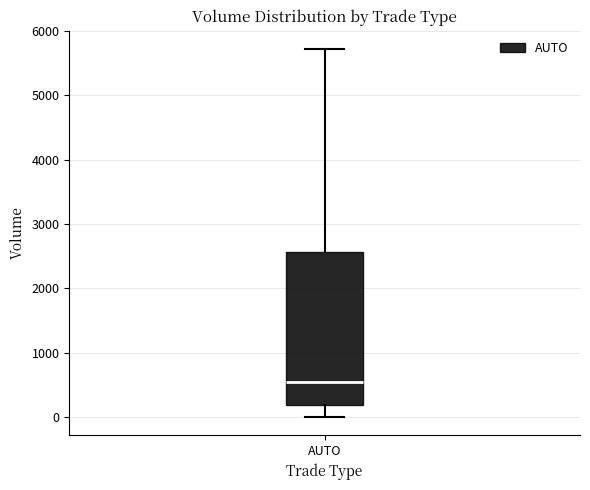

Read this box plot against the y-axis: the position of the median line, the range covered by the box, and the ends of both whiskers. The values are not printed on the chart, so give them approximately, as read against the axis.

median 600, box 200 to 2600, whiskers 0 to 5700